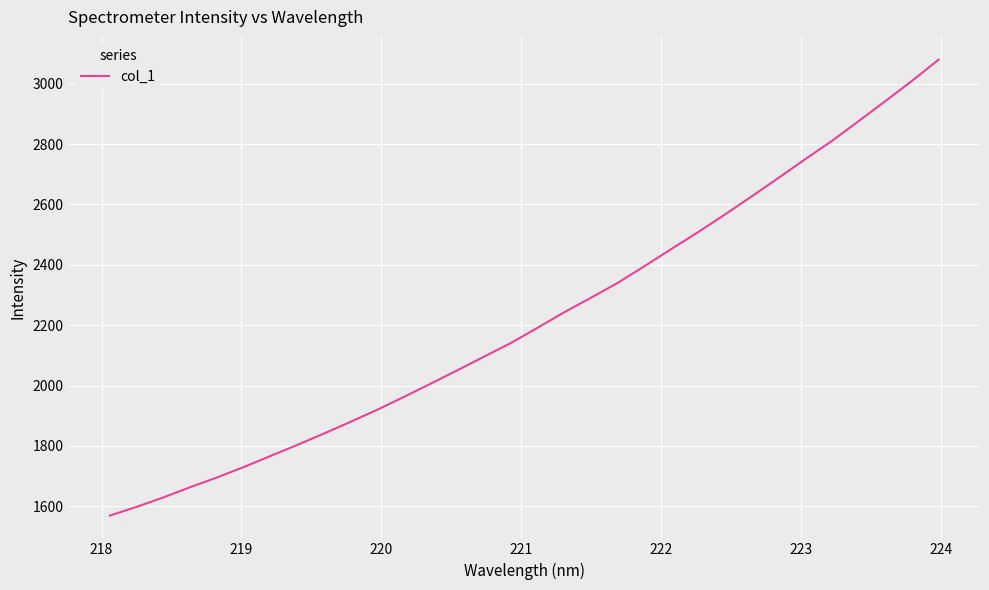

True or false: the data has more than 0 interior local peaks.

False